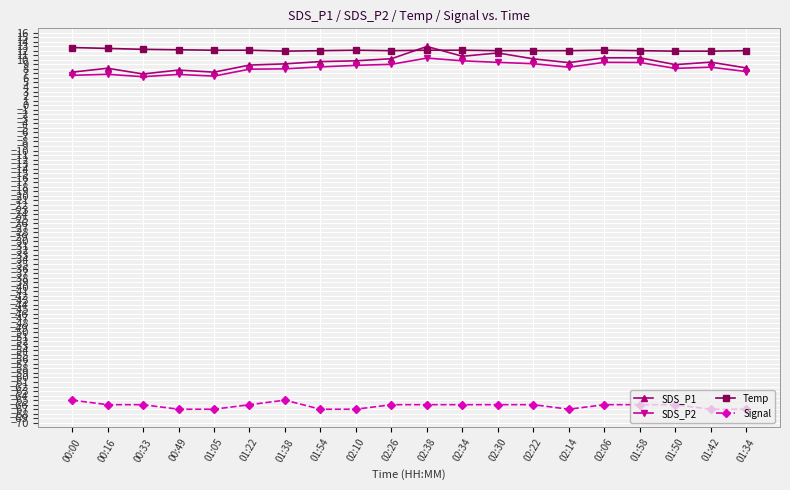

How many lines are shown in the chart?

4